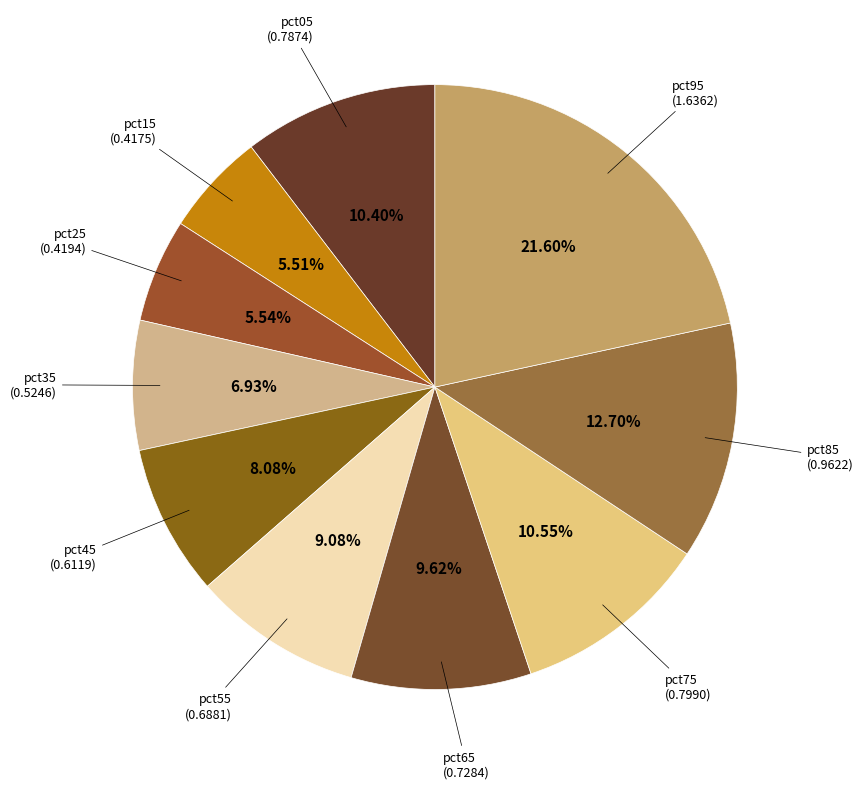

Count the number of slices in the pie.

10